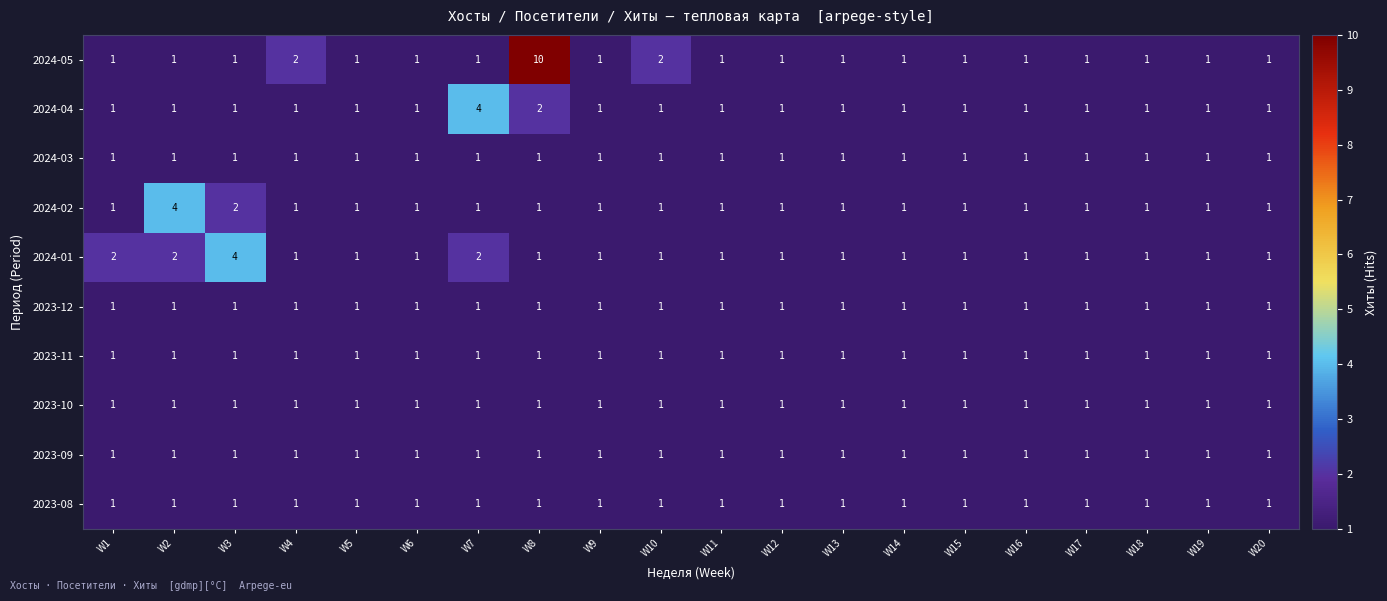

Is it true that 2024-05 equals 1 at W3?

True